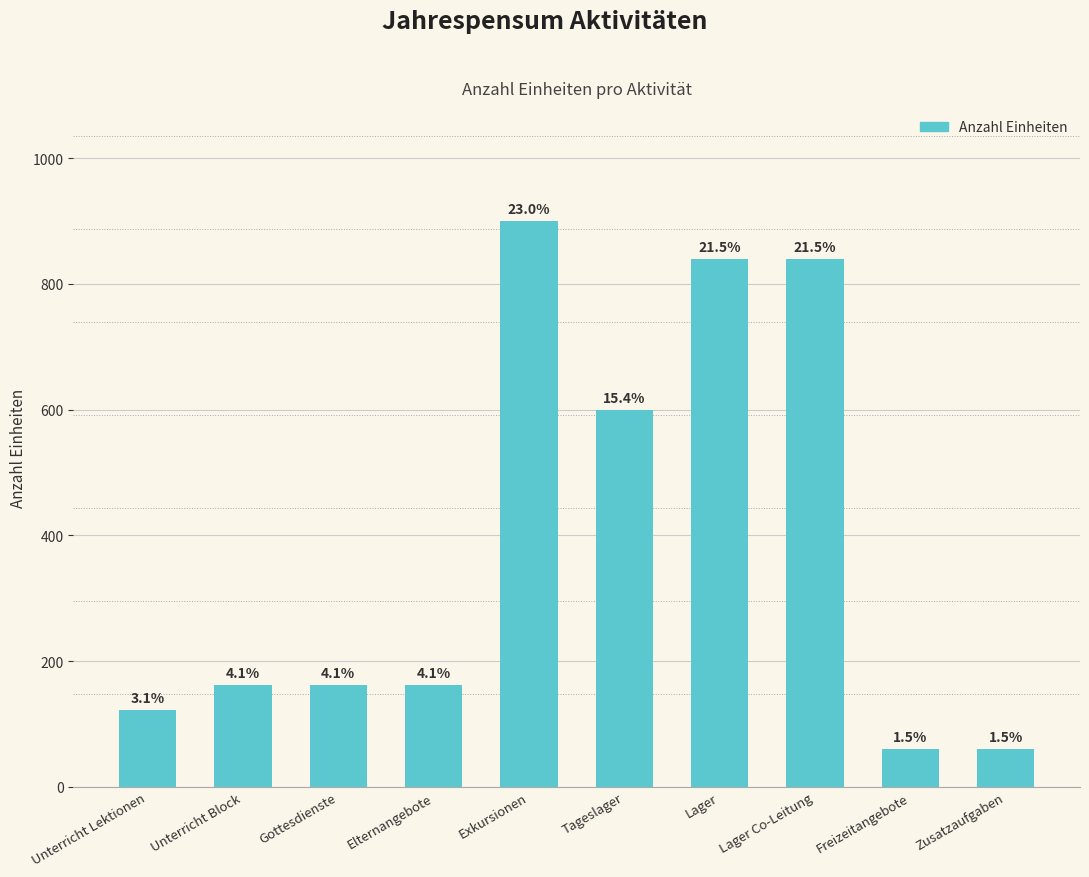

How many bars are there in total?

10